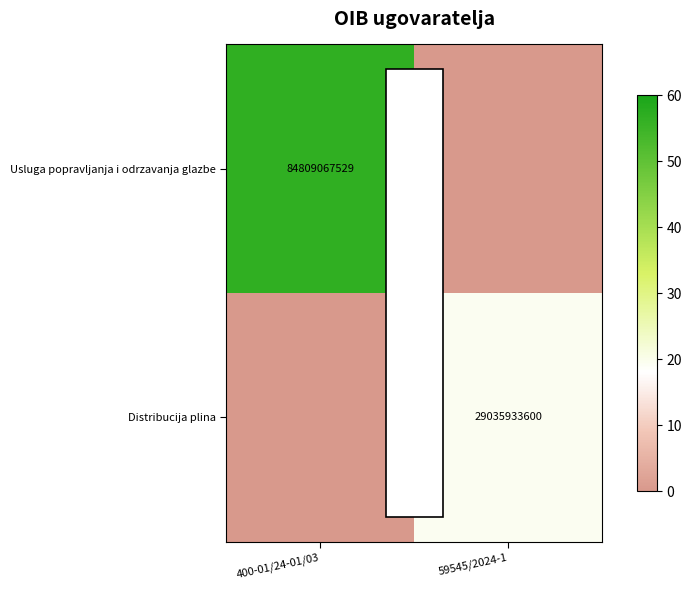

Is it true that Distribucija plina equals 39627413108 at 59545/2024-1?

False